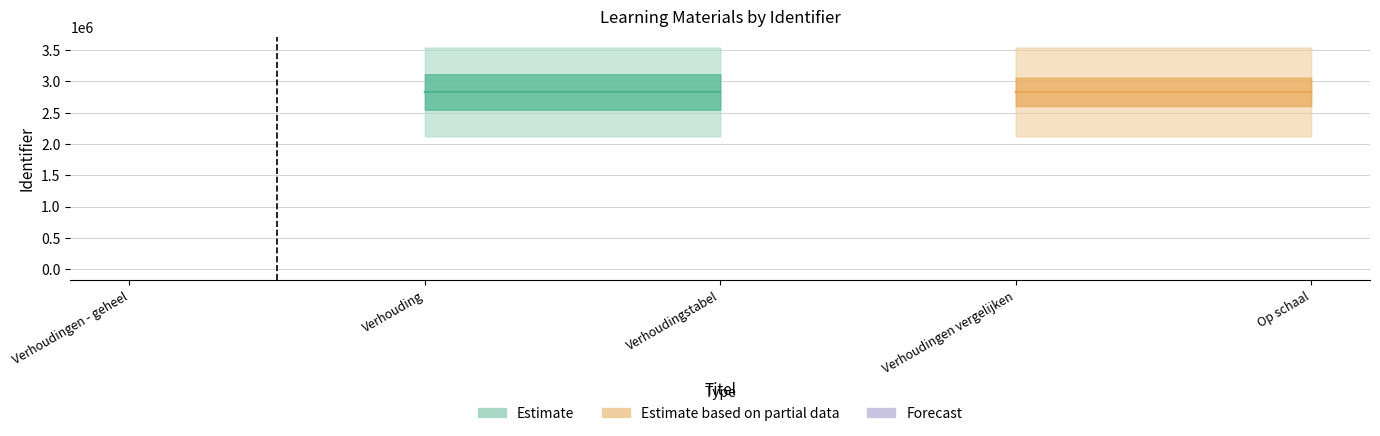

What is the label of the 2nd point from the left?

Verhouding